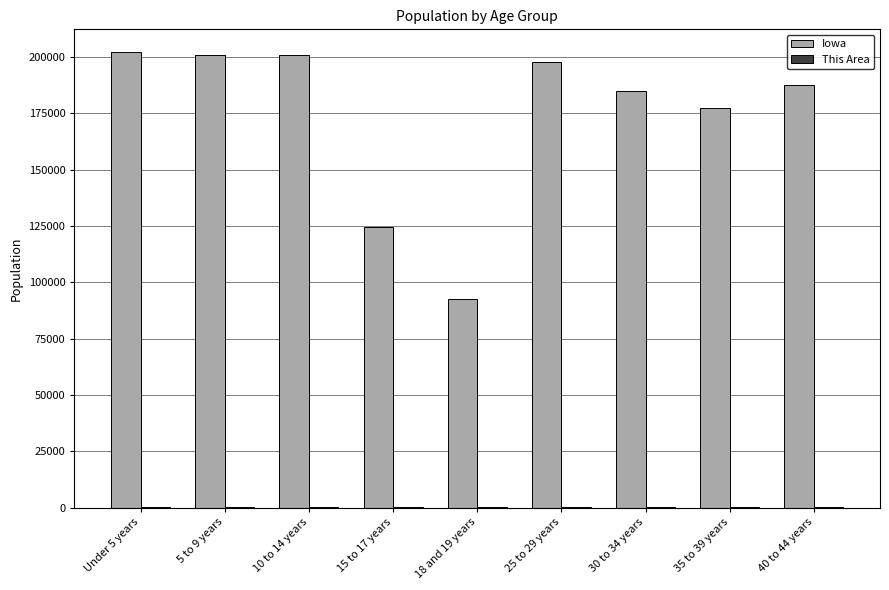

How many data points does each series have?

9